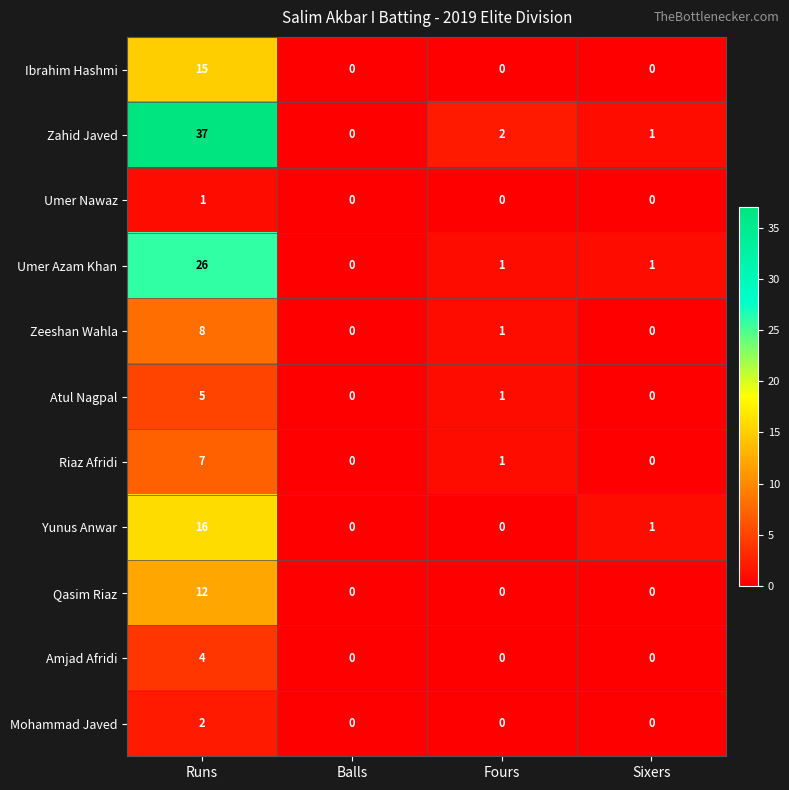

At which label is Riaz Afridi closest to 3?

Fours